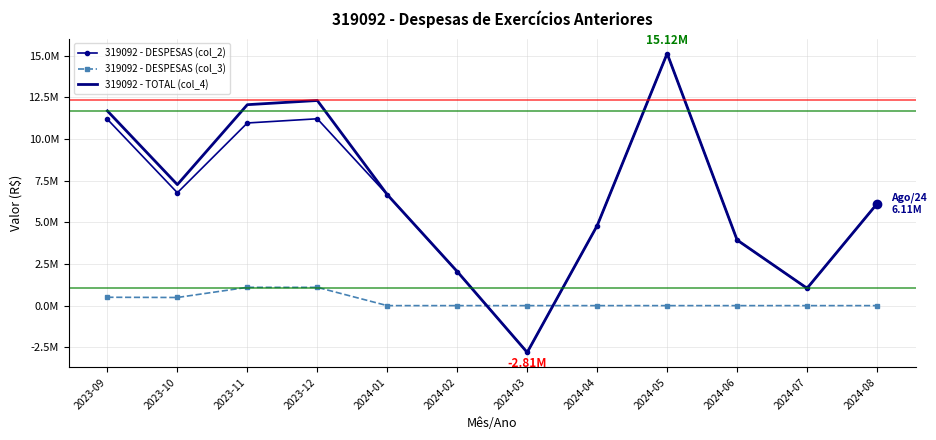

Which series has the largest total across all categories?

319092 - TOTAL (col_4)